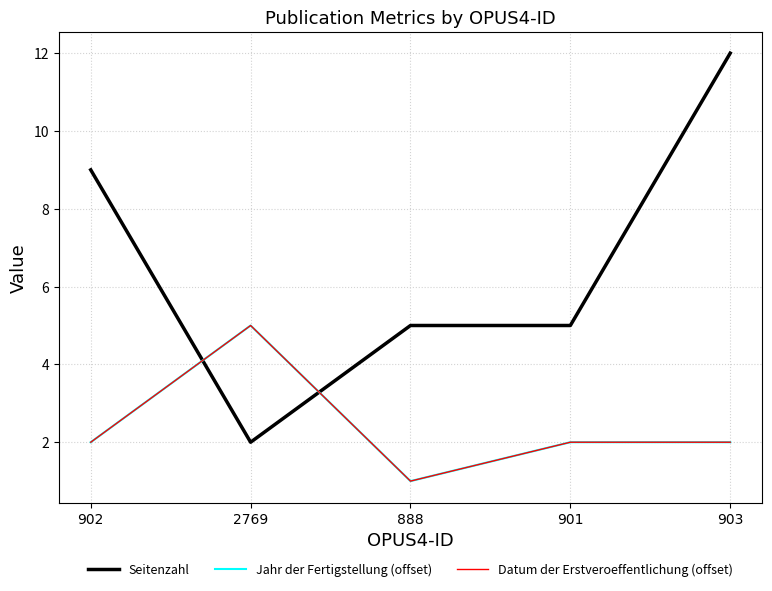

Does the chart have visible grid lines?

Yes